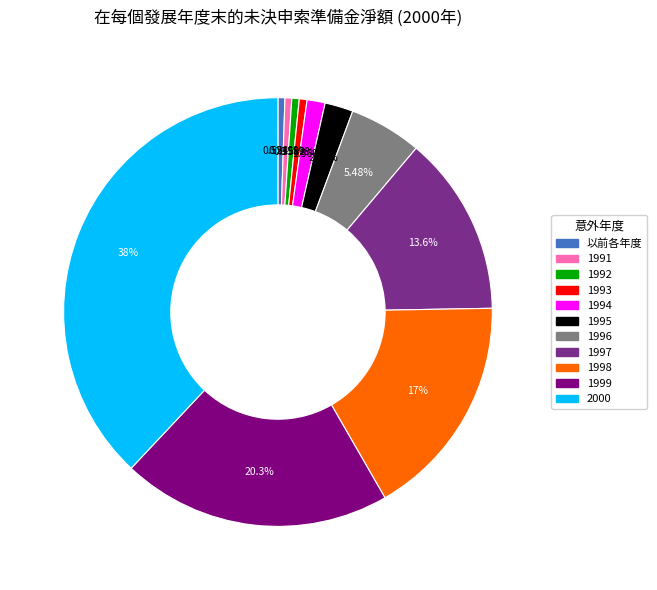

Which has a higher value, 2000 or 1999?

2000